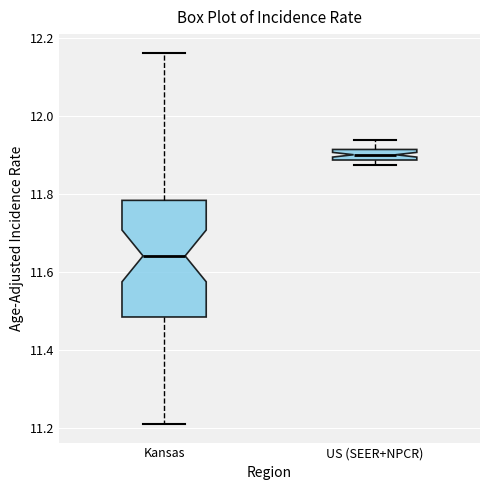

Which box has the highest median line?

US (SEER+NPCR)